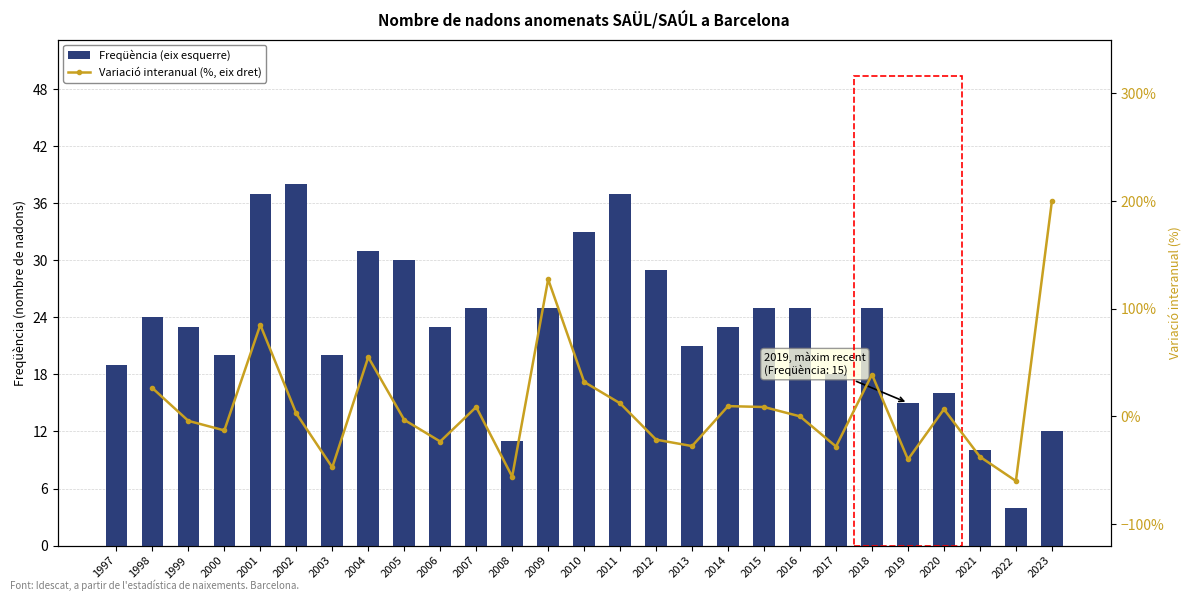

What are all the series names shown in the legend?

Freqüència (eix esquerre), Variació interanual (%, eix dret)